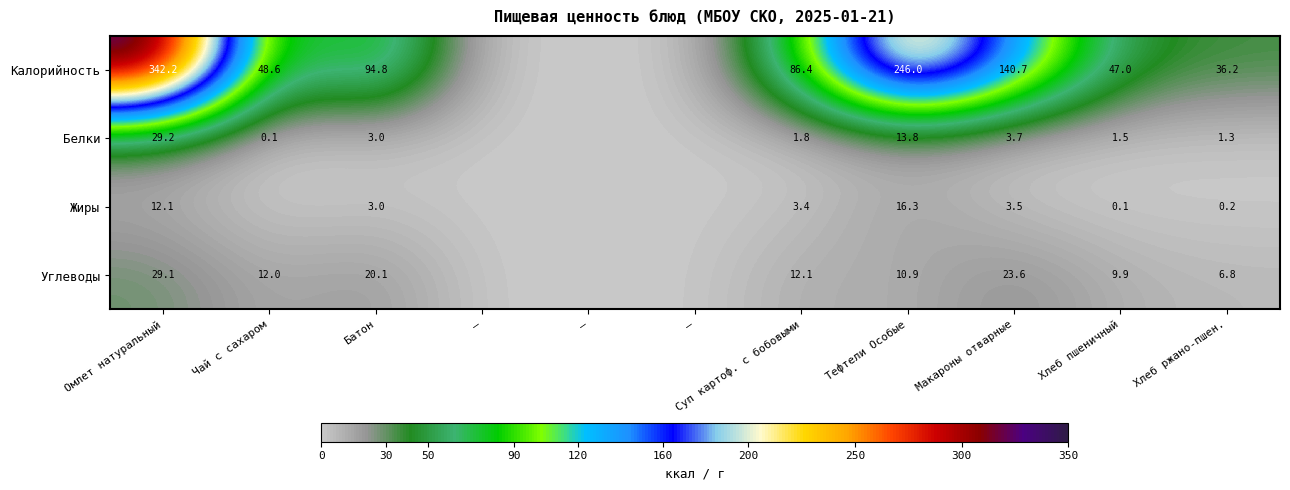

What is the sum of all Углеводы values?

124.5